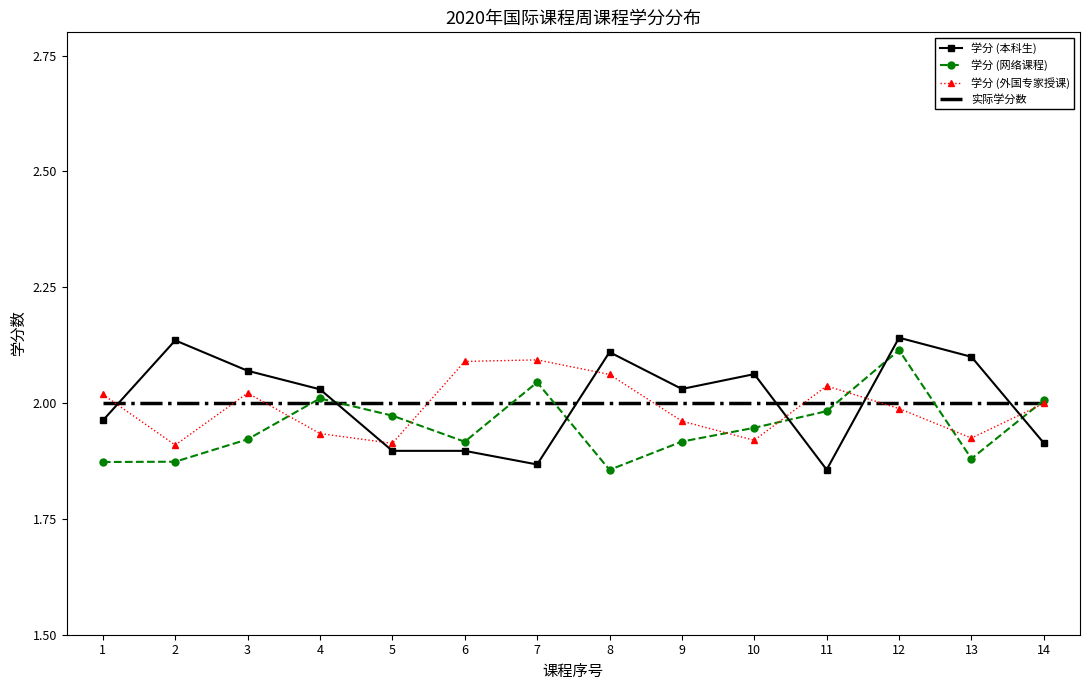

True or false: 学分 (本科生) has more than 1 interior local peaks.

True